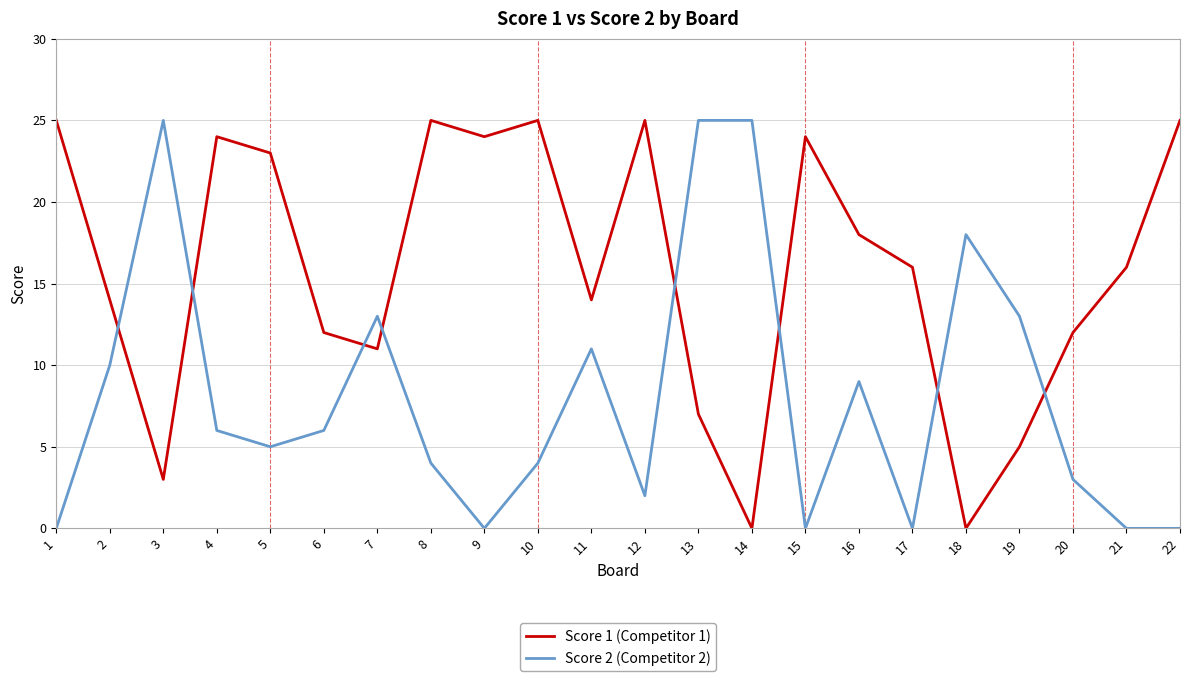

True or false: Score 1 (Competitor 1) has more than 0 interior local peaks.

True